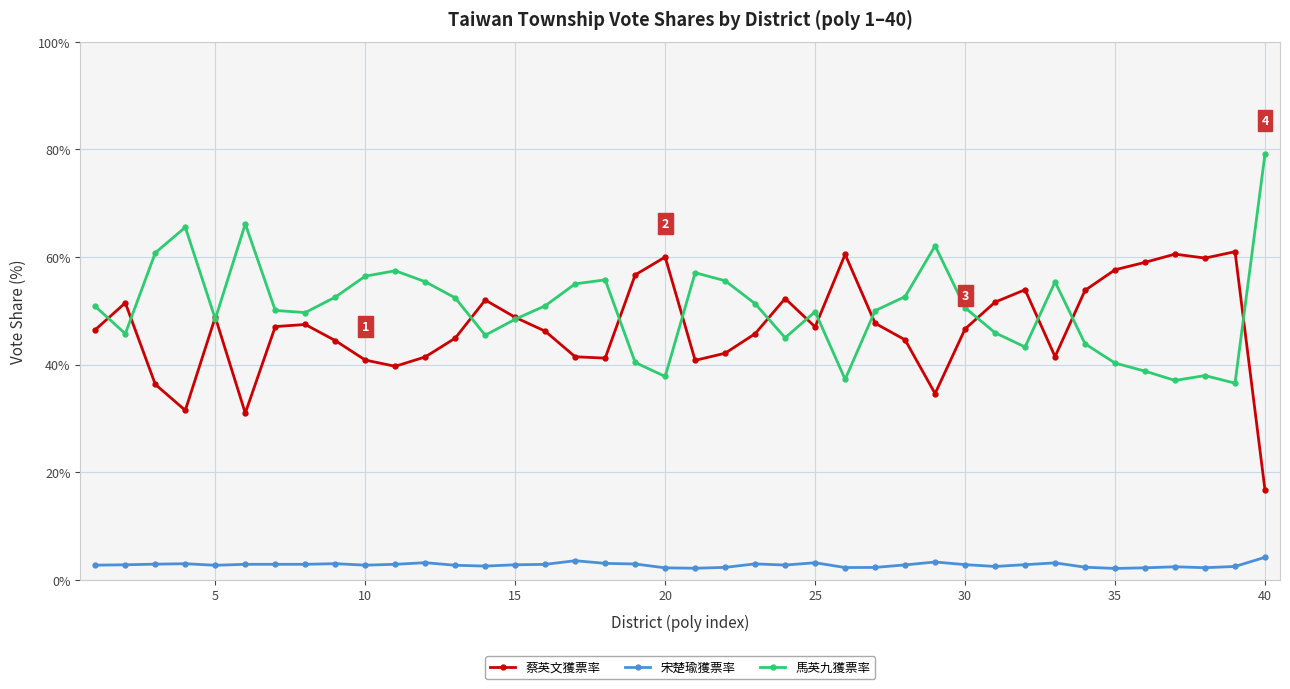

What is the greatest value displayed?

79.2